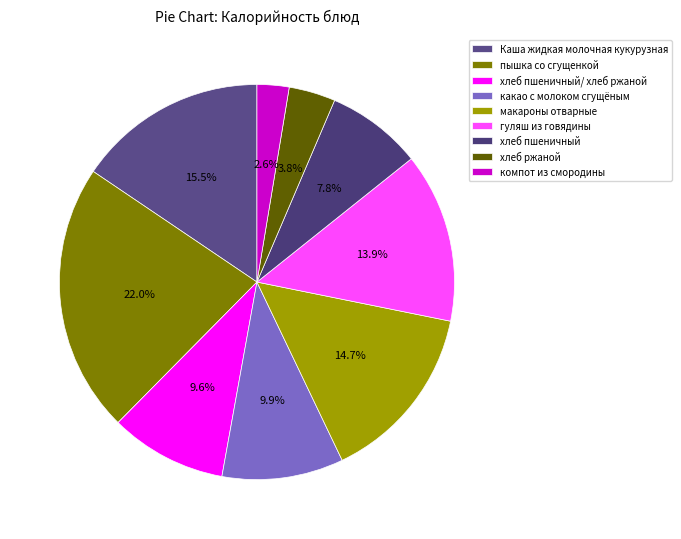

Is there any slice that represents more than half of the pie?

No